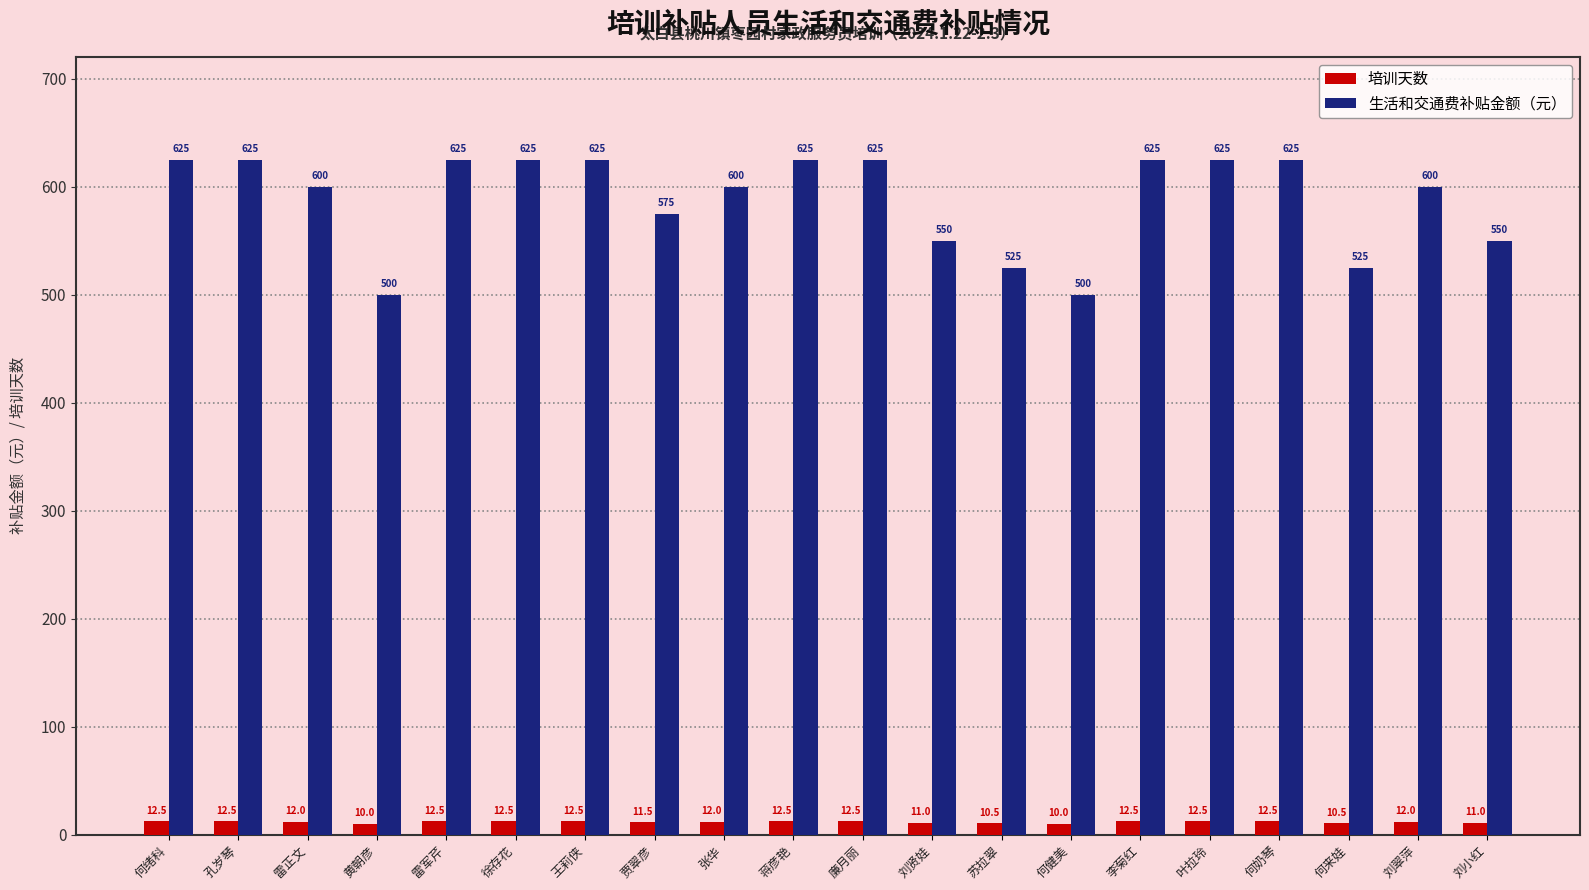

What position from the left is 何奶琴?

17